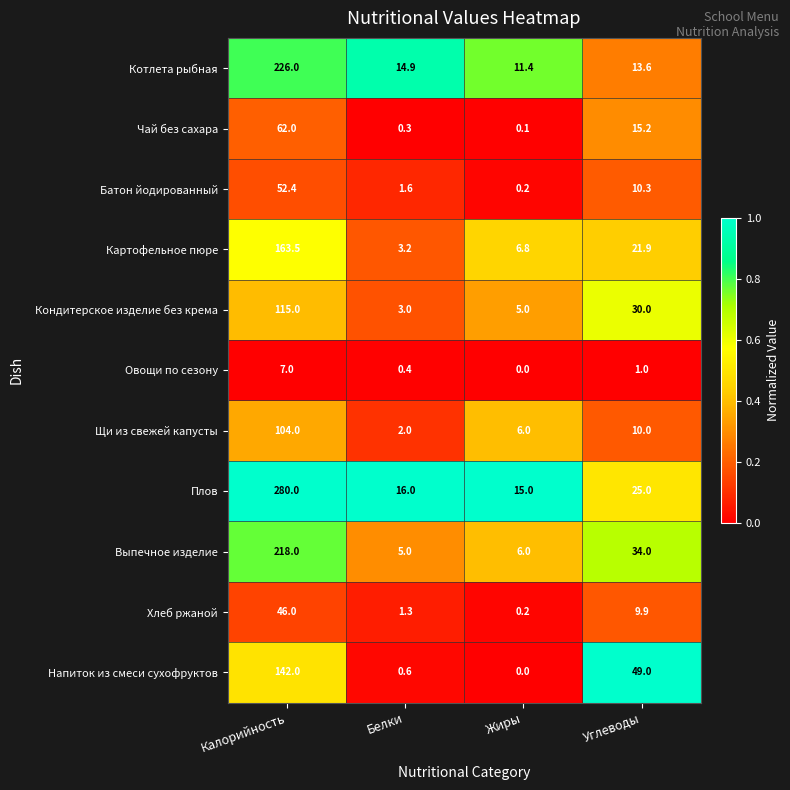

Is it true that Картофельное пюре equals 11.9 at Жиры?

False